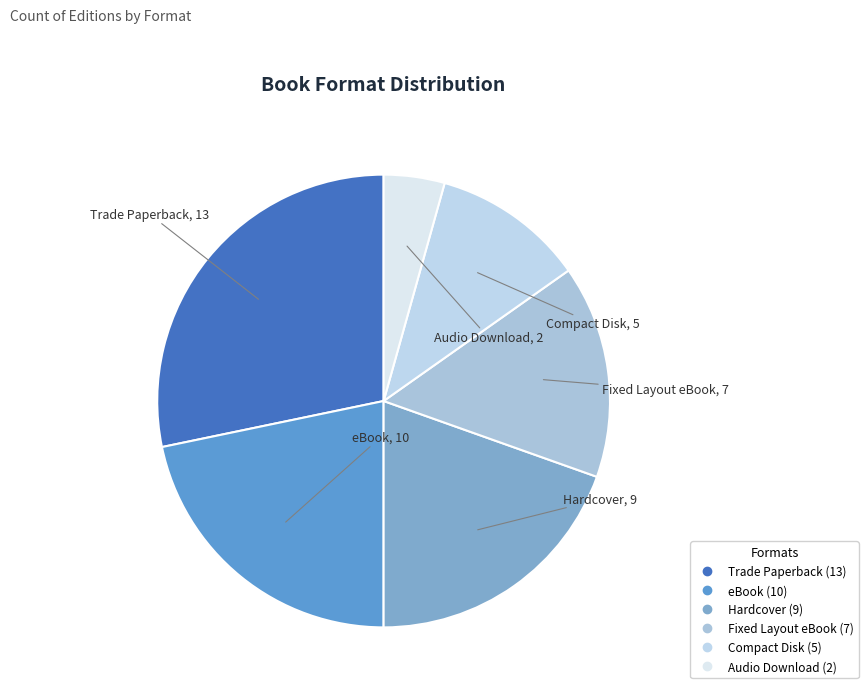

Between Trade Paperback and eBook, which is larger?

Trade Paperback